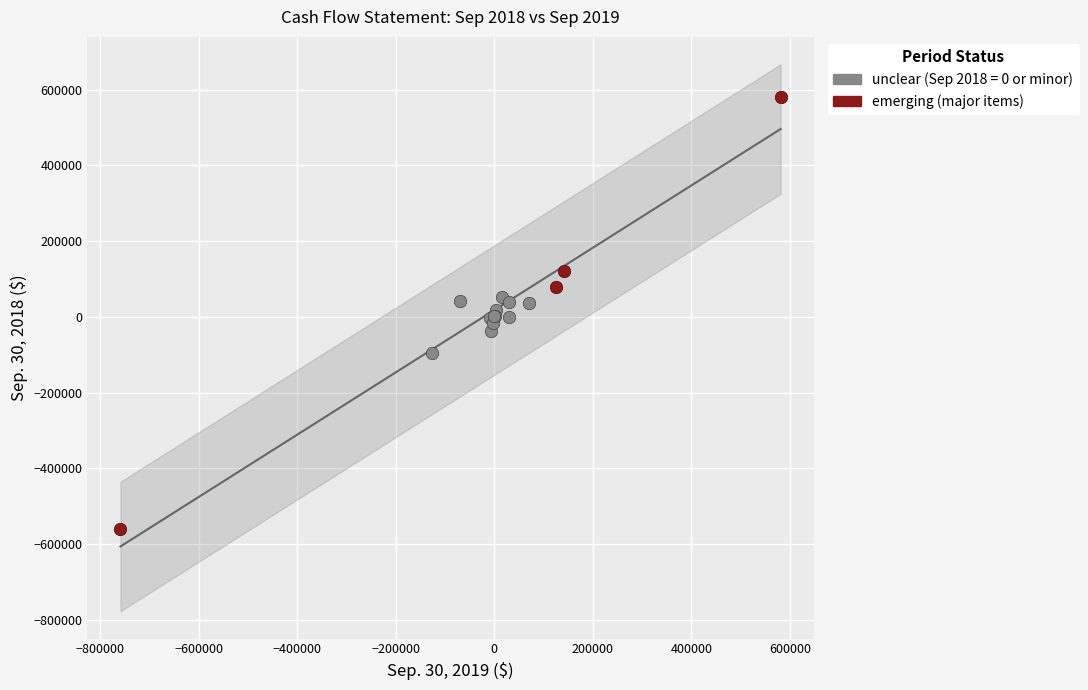

Which series reaches the maximum Y coordinate?

emerging (major items)